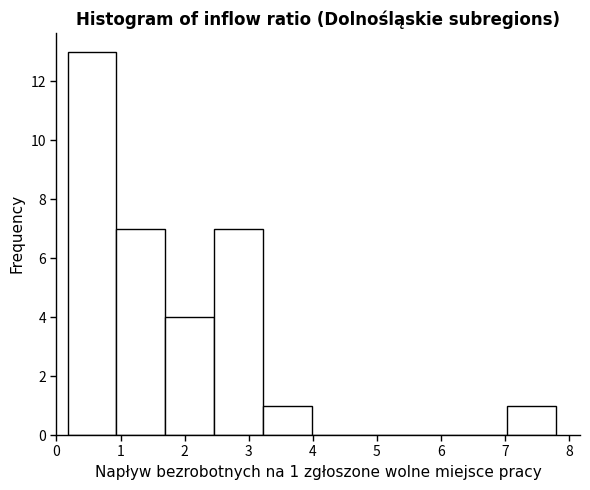

Over which range of the x-axis is the bar tallest?

0.2 to 0.9